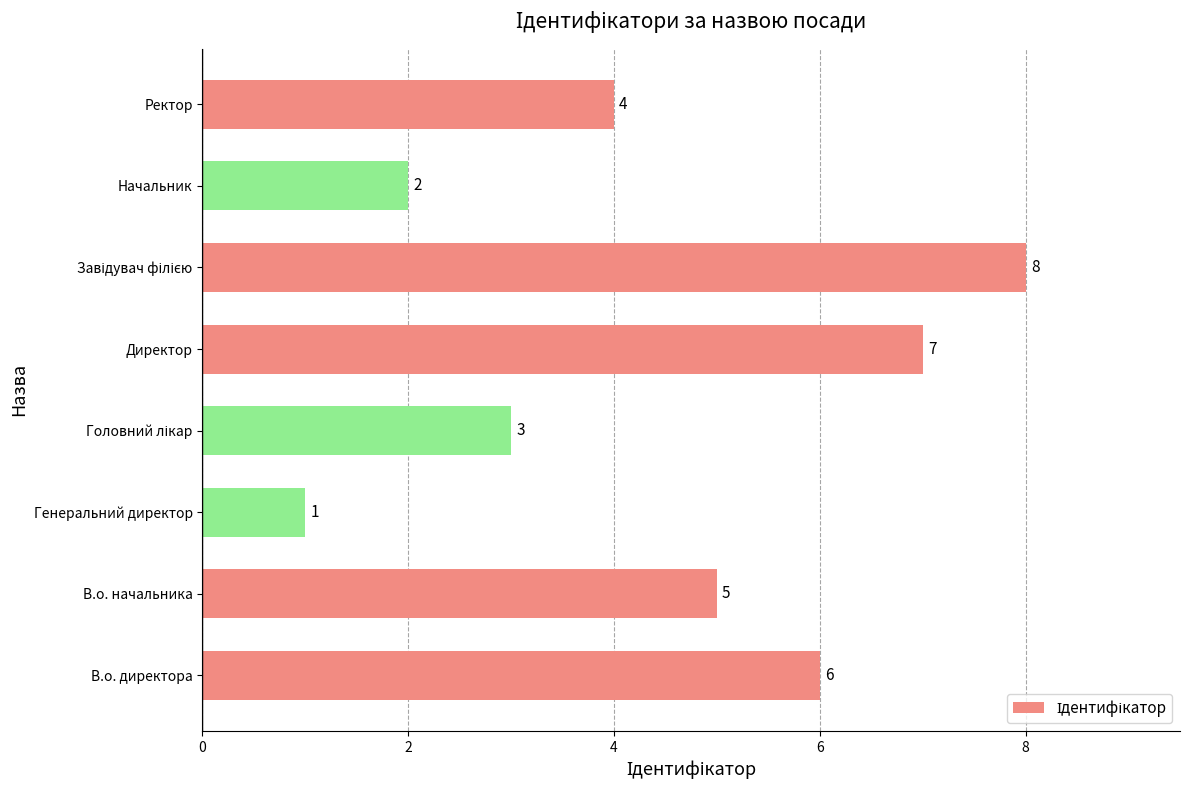

Where is the data nearest to the value 4?

Ректор